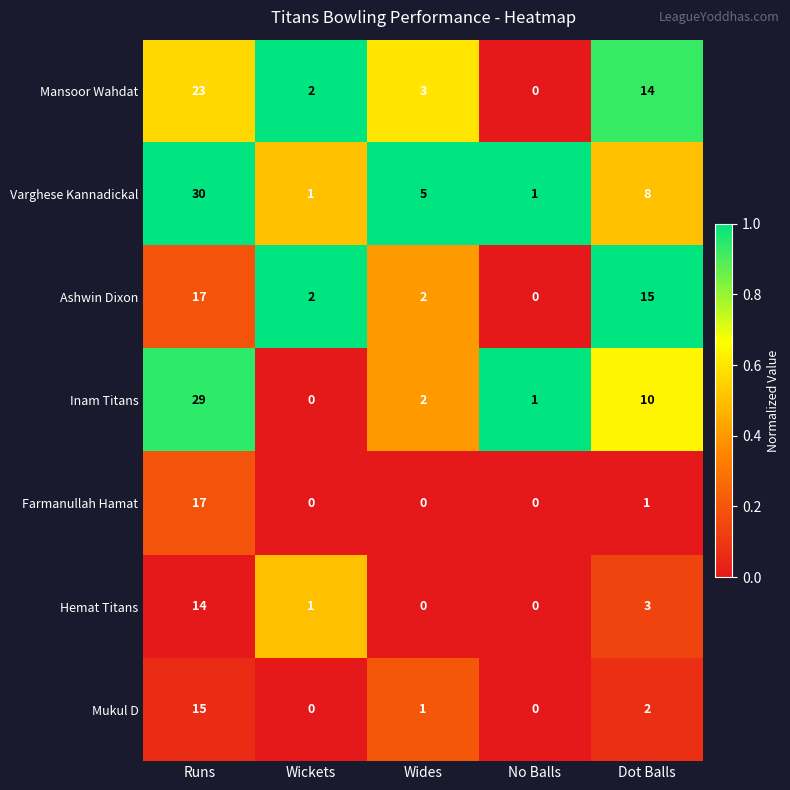

What is the total value across all series at Wides?

13